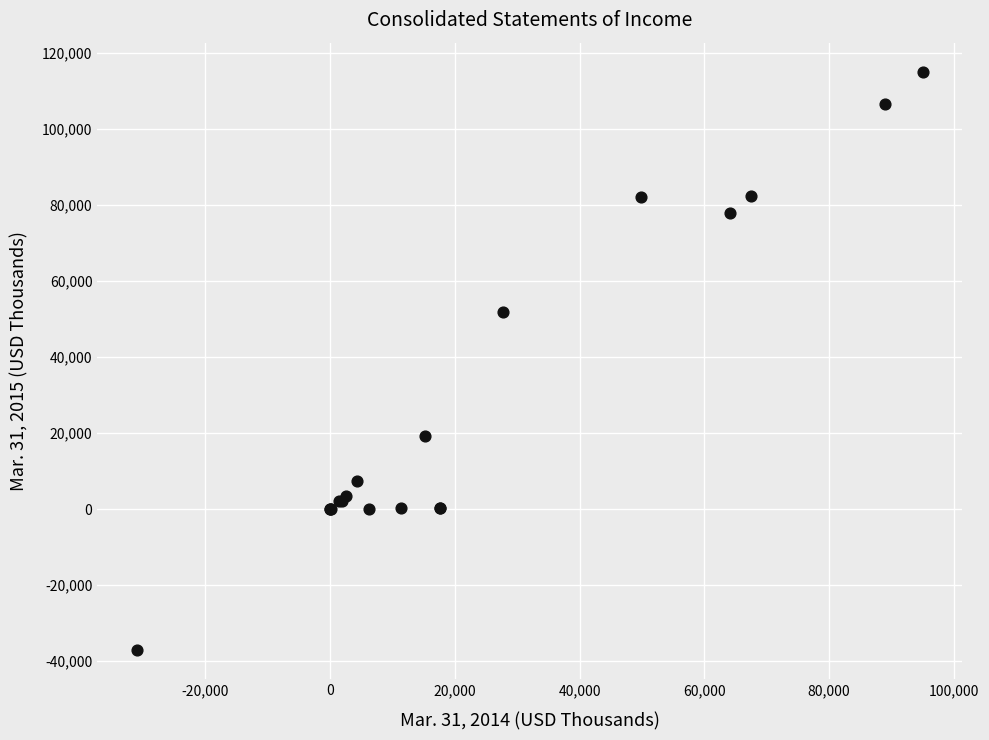

What Y value in the scatter plot is closest to 39024?

51971